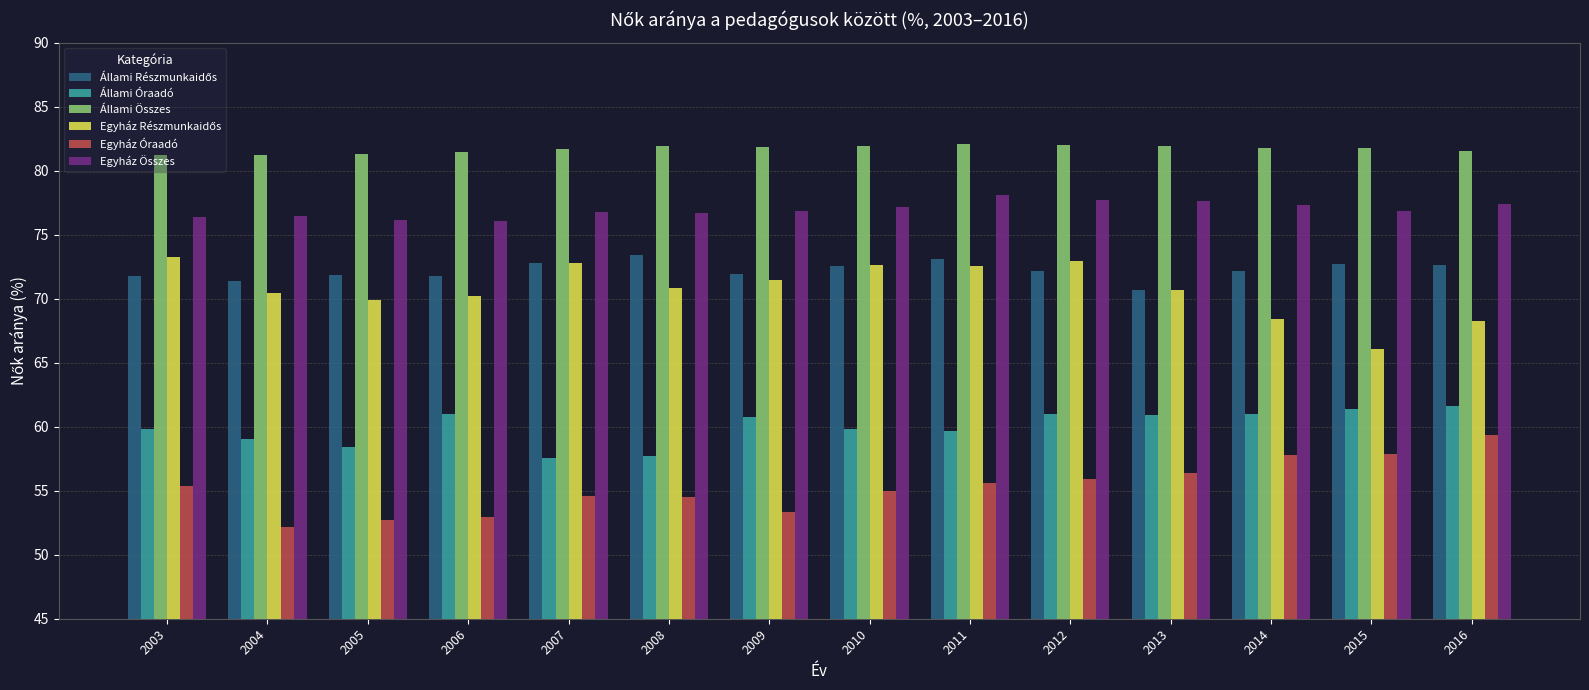

What is the average value of the Állami Óraadó series?

60.0